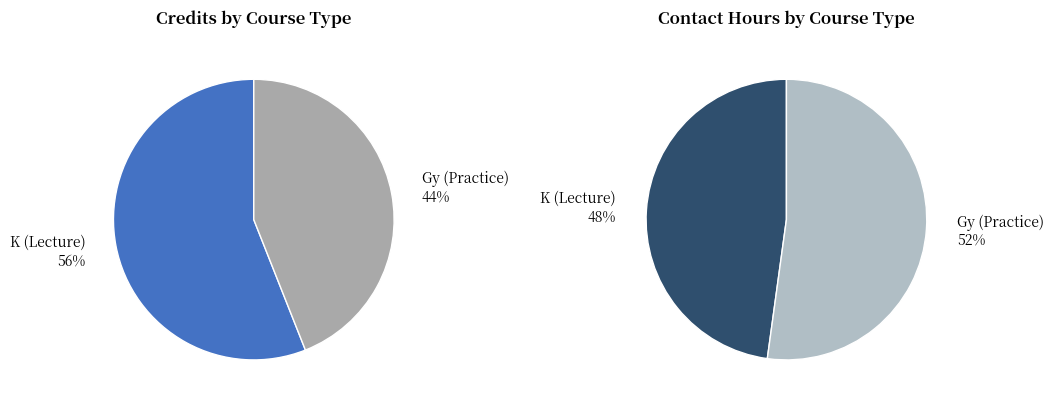

To the nearest percent, what is the difference between the largest and smallest slice percentages?

4%